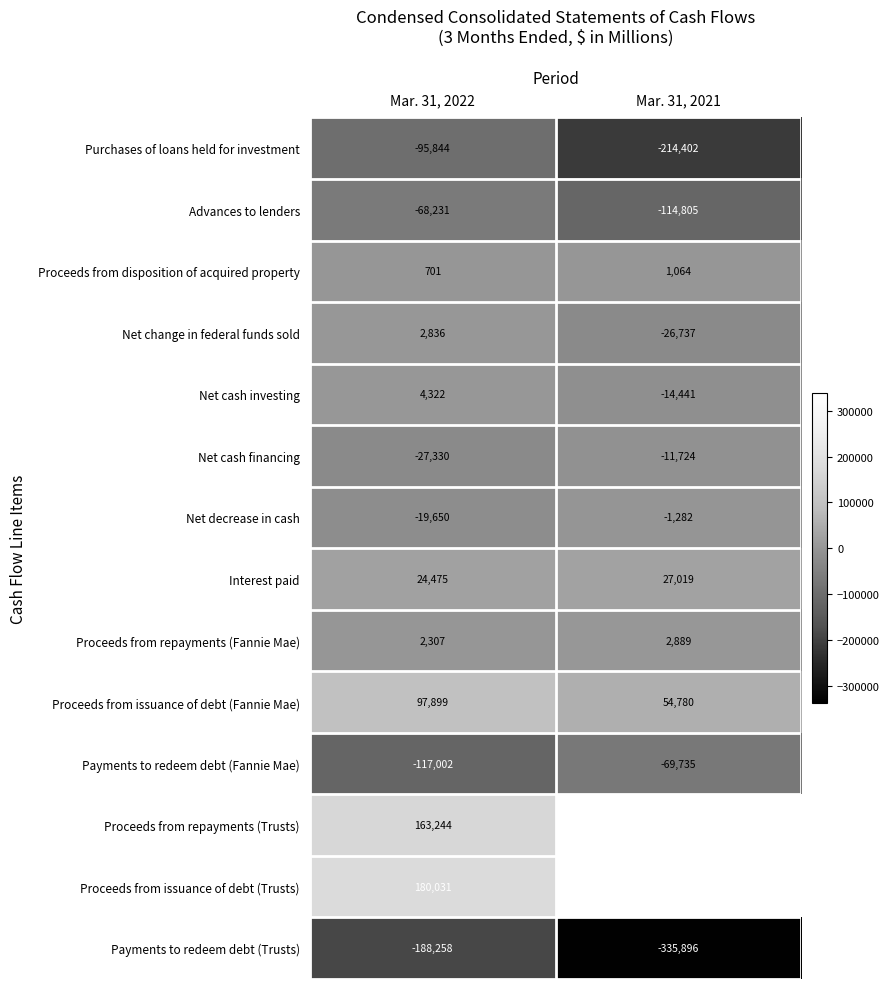

Which category has the lowest value across all series?

Mar. 31, 2021